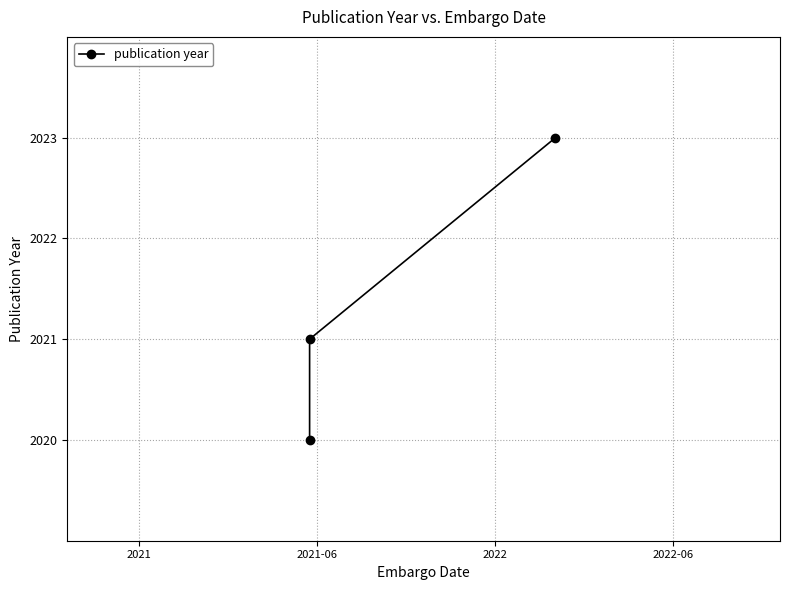

What is the maximum value shown in the chart?

2023